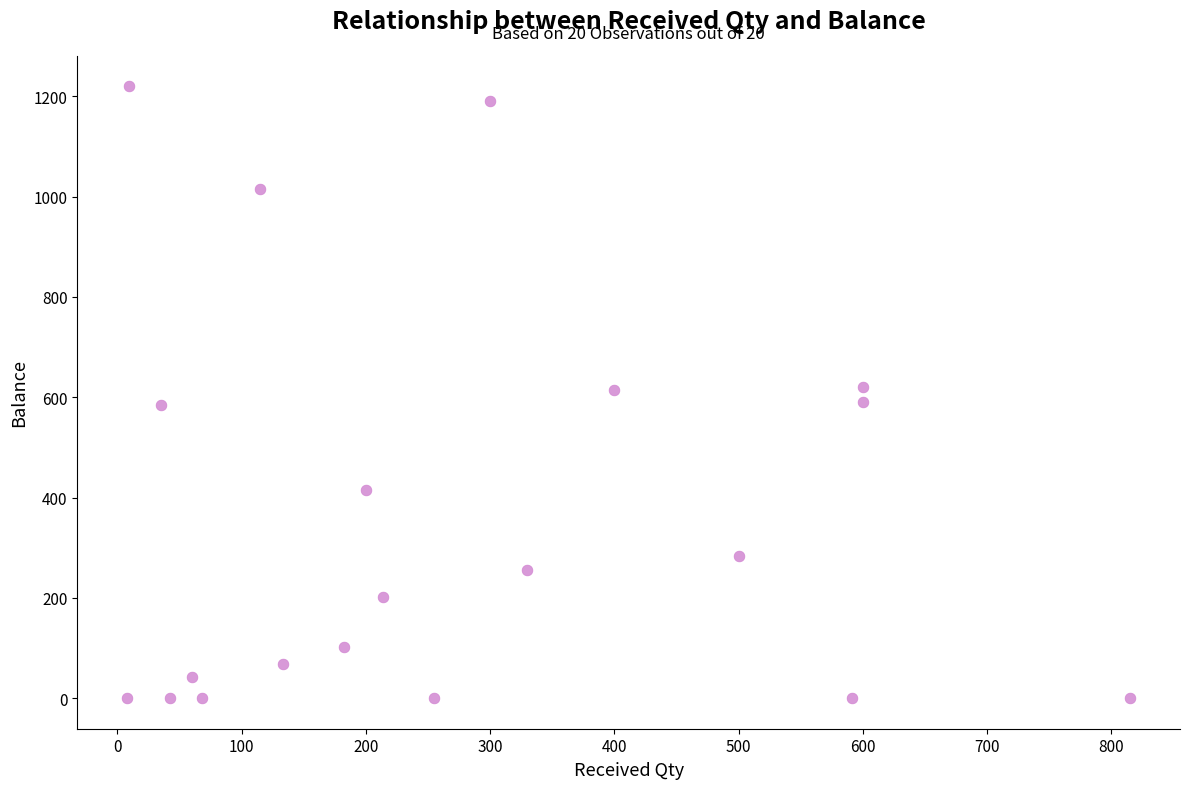

What is the range of X values (max minus min)?

807